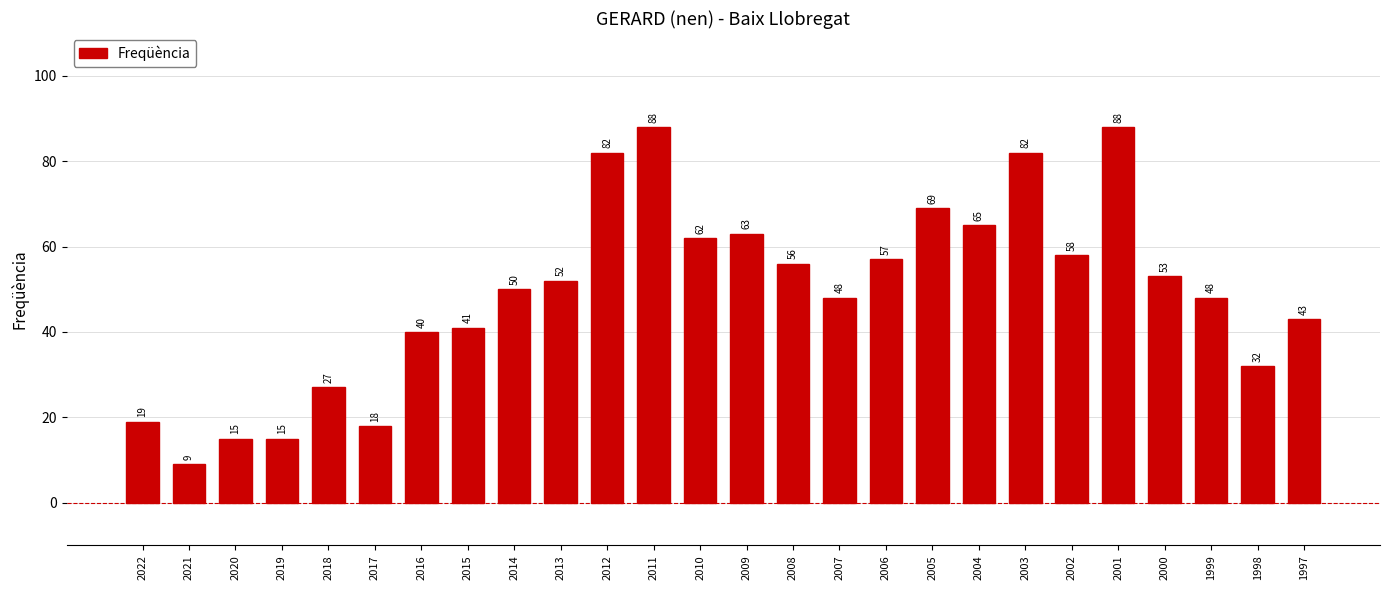

How many distinct data groups are displayed?

1